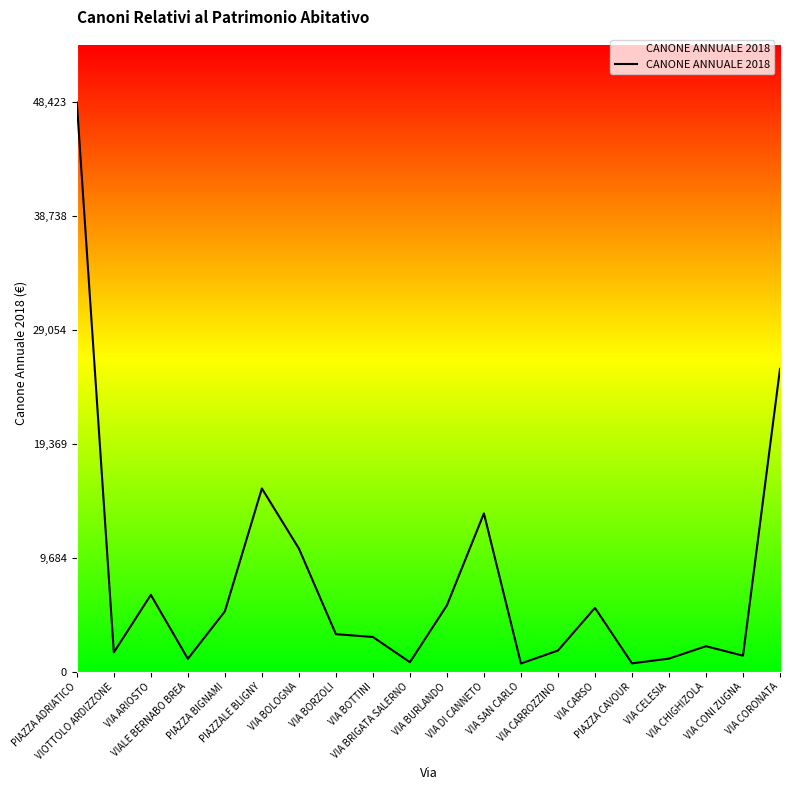

What is the difference between the maximum and minimum values?

47716.2